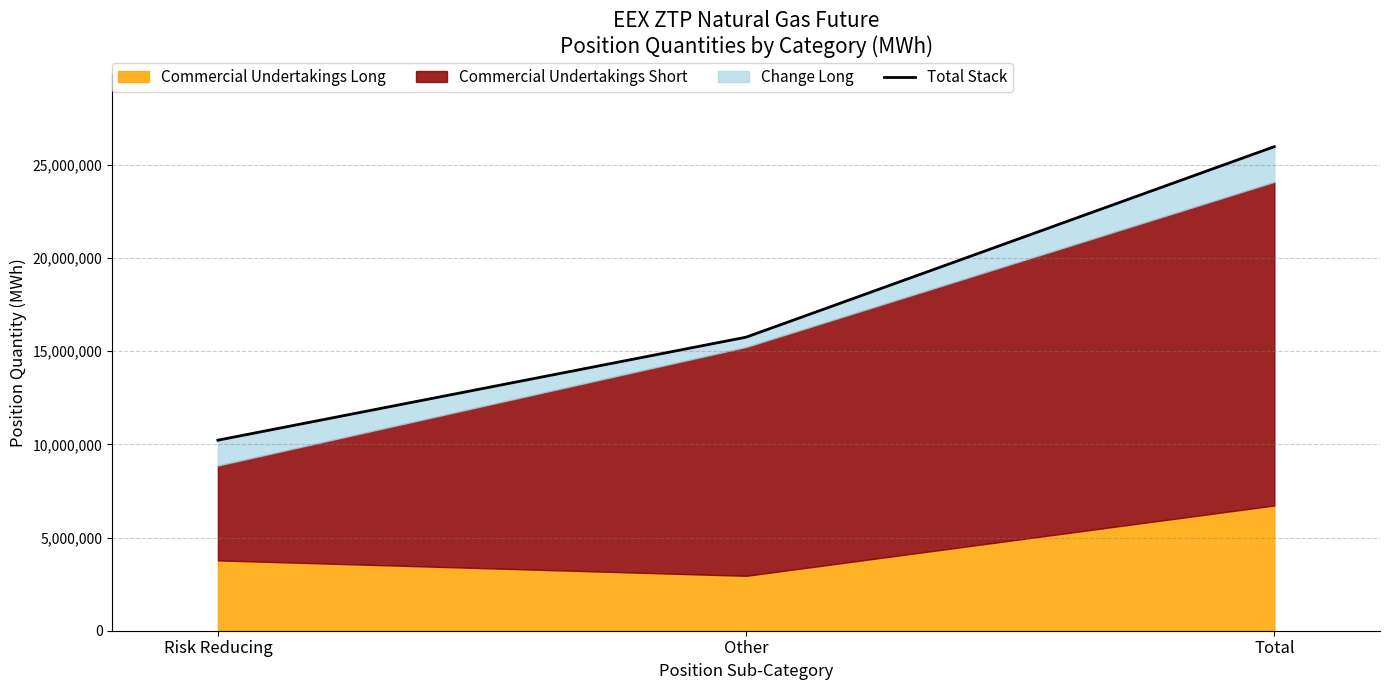

True or false: the data shows 7334089 at Other.

False